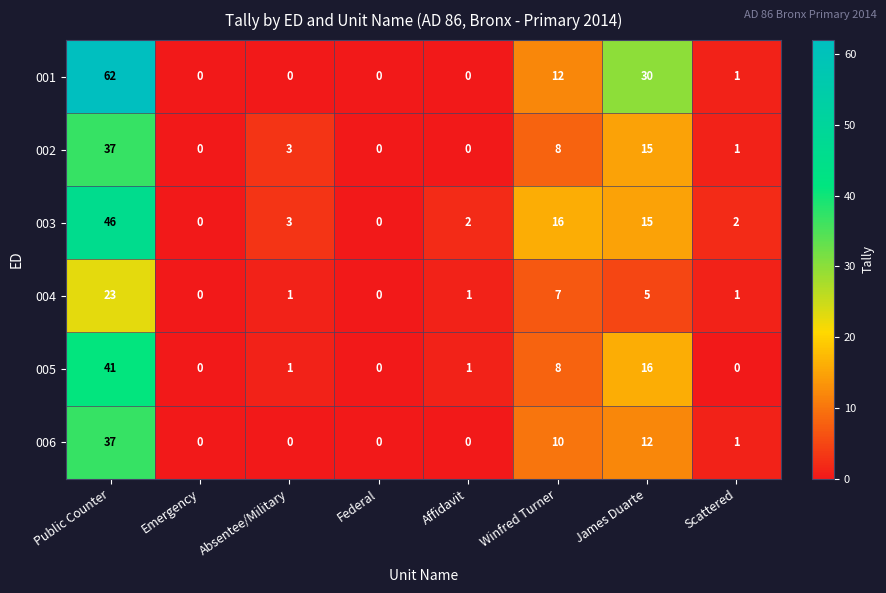

What is the maximum value shown in the chart?

62